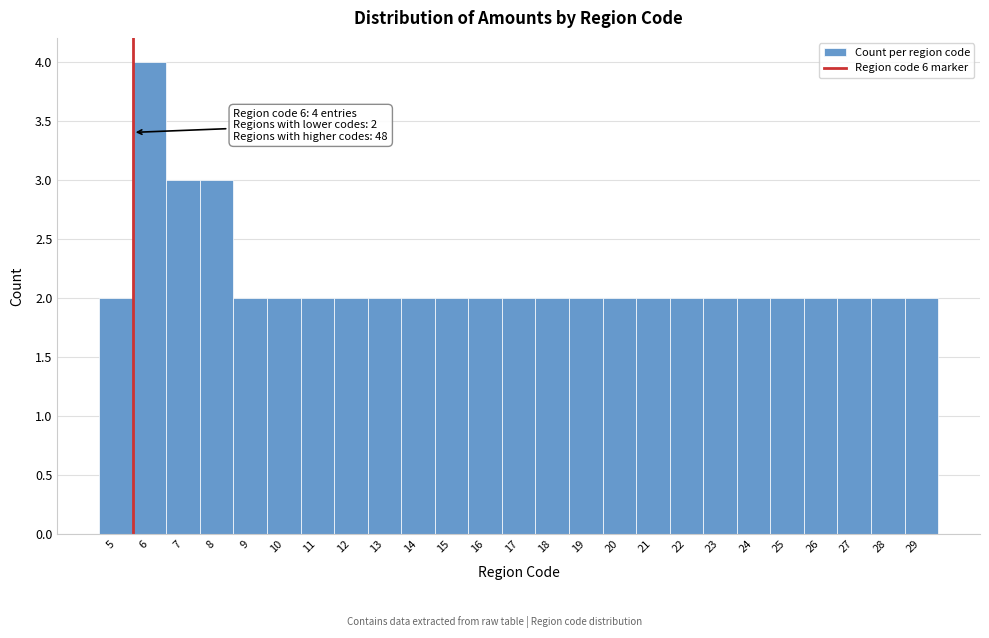

Which range on the x-axis has the tallest bar?

5.5 to 6.5